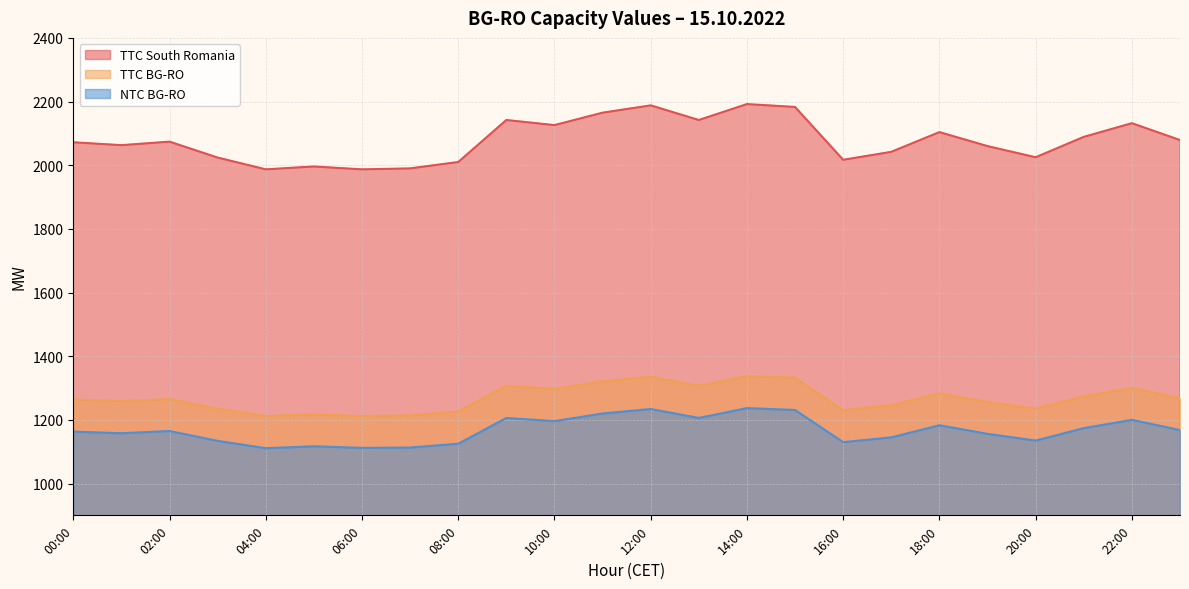

Rank the series by their maximum value, from highest to lowest.

TTC South Romania, TTC BG-RO, NTC BG-RO